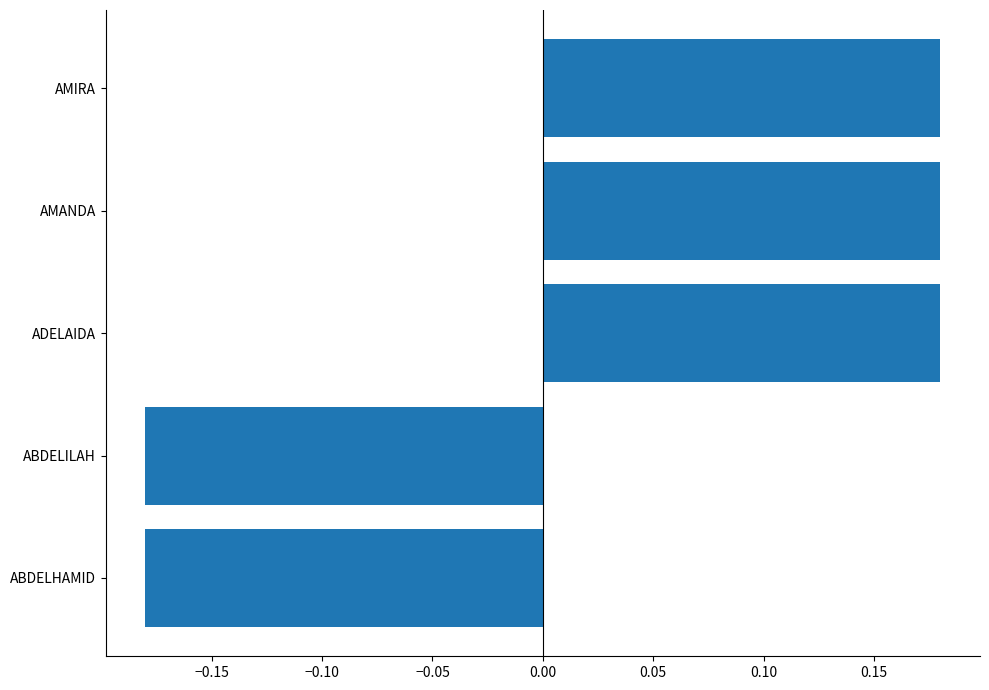

What is the change in value from ABDELHAMID to AMIRA?

+0.4